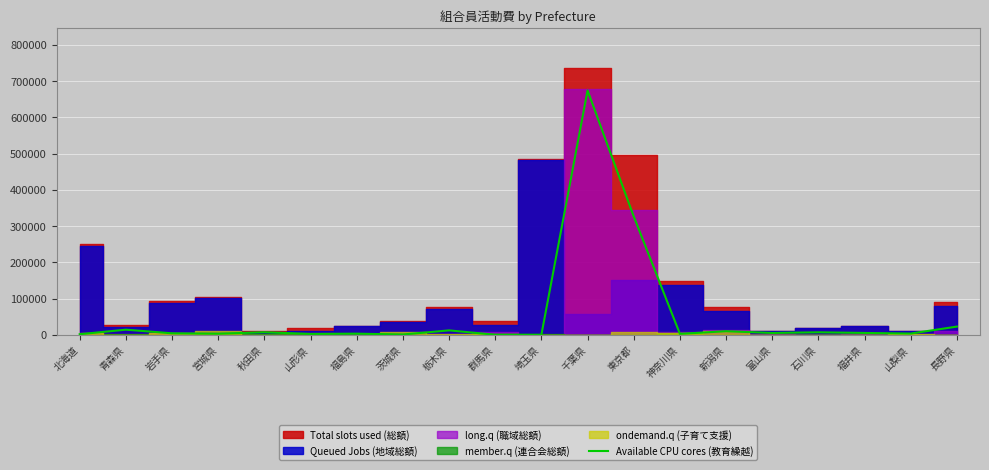

At which label is Available CPU cores (教育繰越) closest to 337217?

東京都